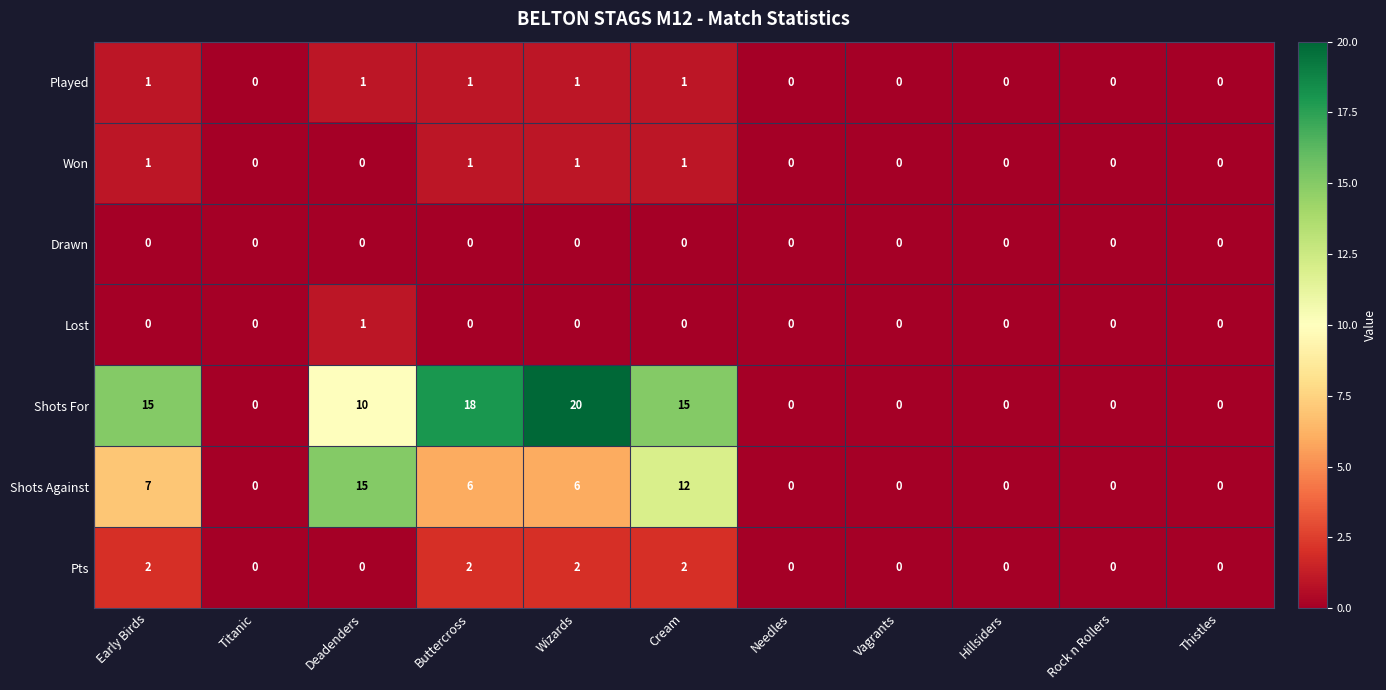

What is the difference between the maximum and second lowest values in the Shots For series?

20